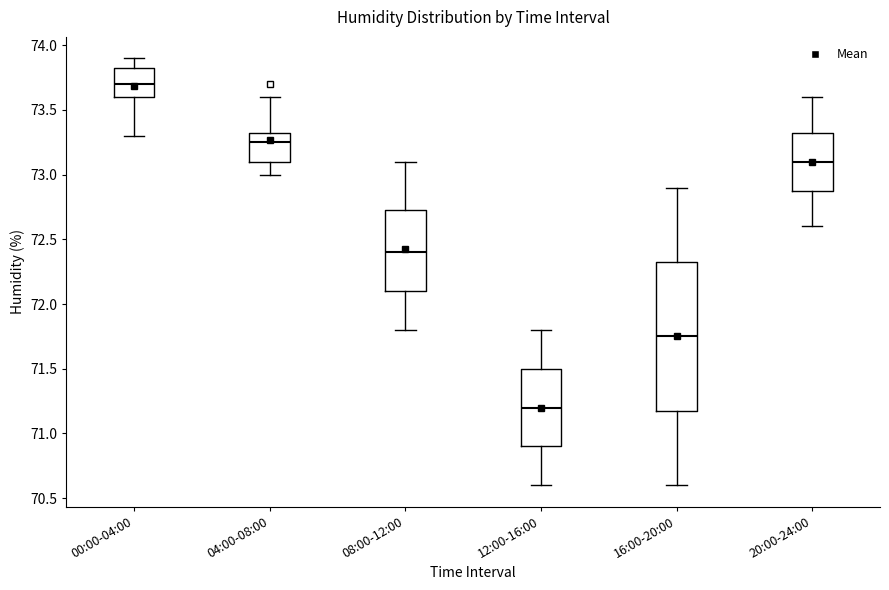

Reading left to right, read every box against the y-axis: the position of its median line, the range the box covers, and the ends of its whiskers. The values are not printed on the chart, so give them approximately, as read against the axis.

00:00-04:00: median 73.70, box 73.60 to 73.85, whiskers 73.30 to 73.90
04:00-08:00: median 73.25, box 73.10 to 73.35, whiskers 73.00 to 73.60
08:00-12:00: median 72.40, box 72.10 to 72.75, whiskers 71.80 to 73.10
12:00-16:00: median 71.20, box 70.90 to 71.50, whiskers 70.60 to 71.80
16:00-20:00: median 71.75, box 71.20 to 72.35, whiskers 70.60 to 72.90
20:00-24:00: median 73.10, box 72.90 to 73.35, whiskers 72.60 to 73.60